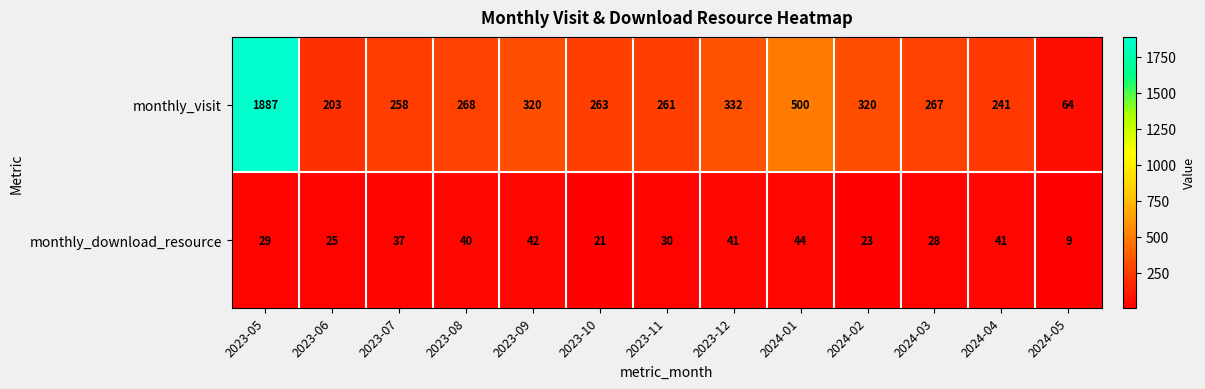

The monthly_download_resource series shows 30 at 2023-11. True or false?

True